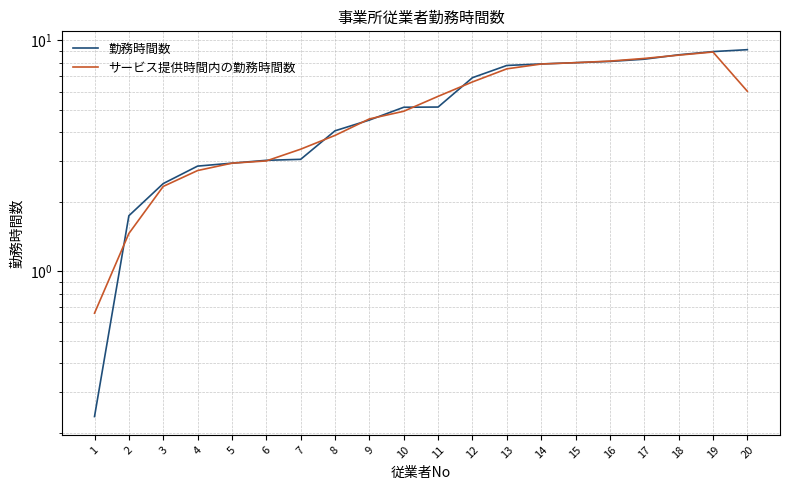

Which label corresponds to the largest value in the chart?

20